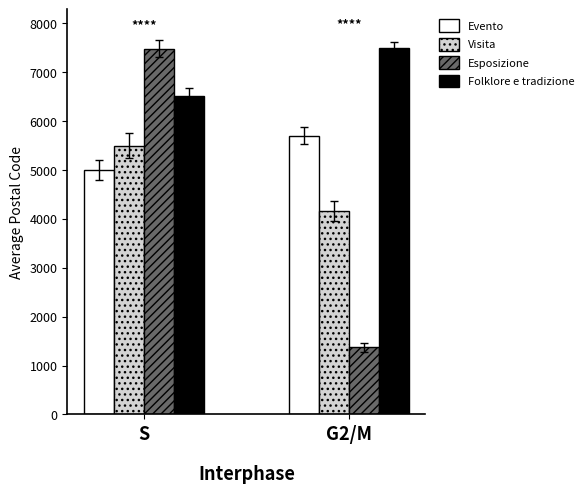

Is the value of Evento at G2/M greater than the value of Folklore e tradizione at S?

No